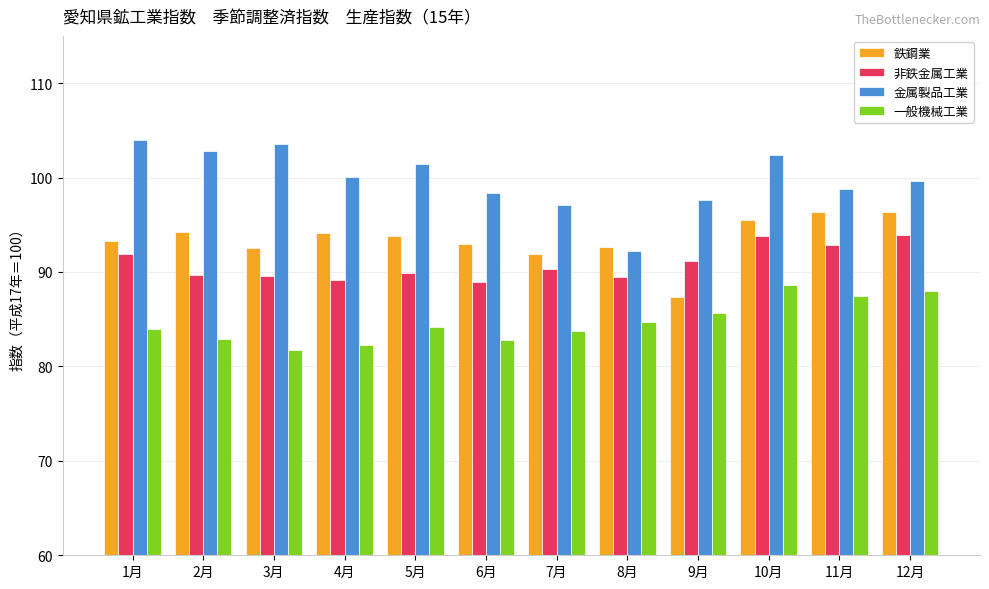

At 12月, list the series in order from smallest to largest.

一般機械工業, 非鉄金属工業, 鉄鋼業, 金属製品工業